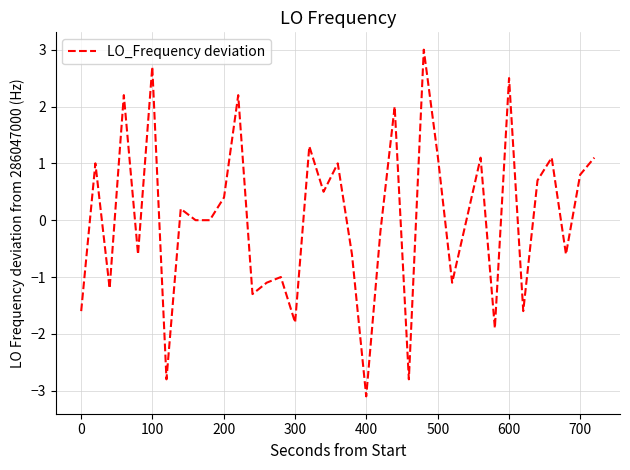

What is the greatest value displayed?

3.0